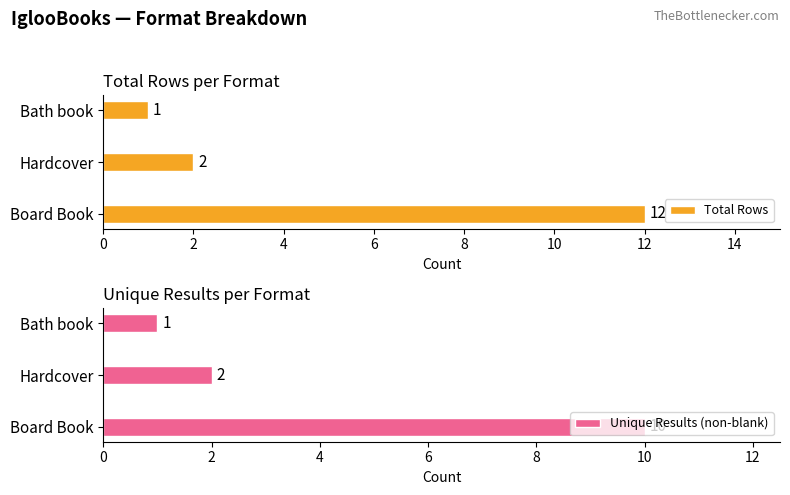

What is the highest value of the Unique Results (non-blank) series?

10